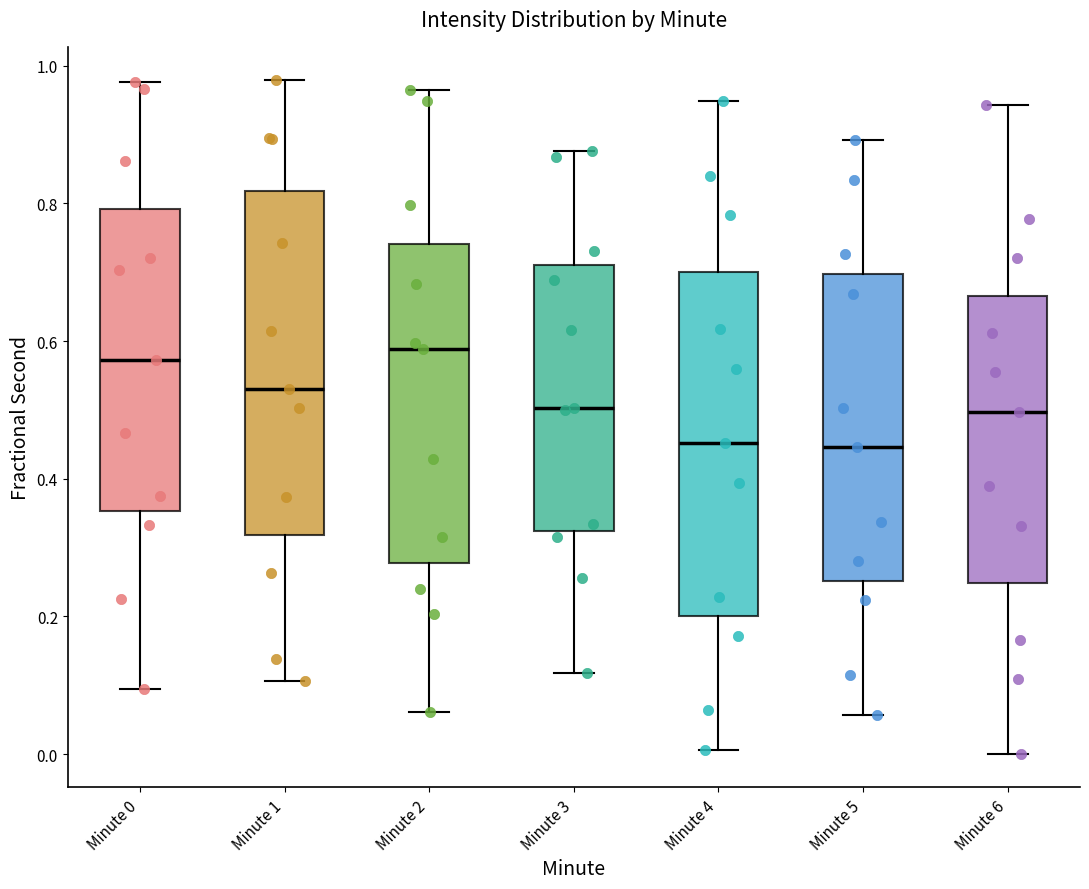

Where does the upper whisker of the box for Minute 1 end on the y-axis? The values are not printed on the chart, so give them approximately, as read against the axis.

0.98